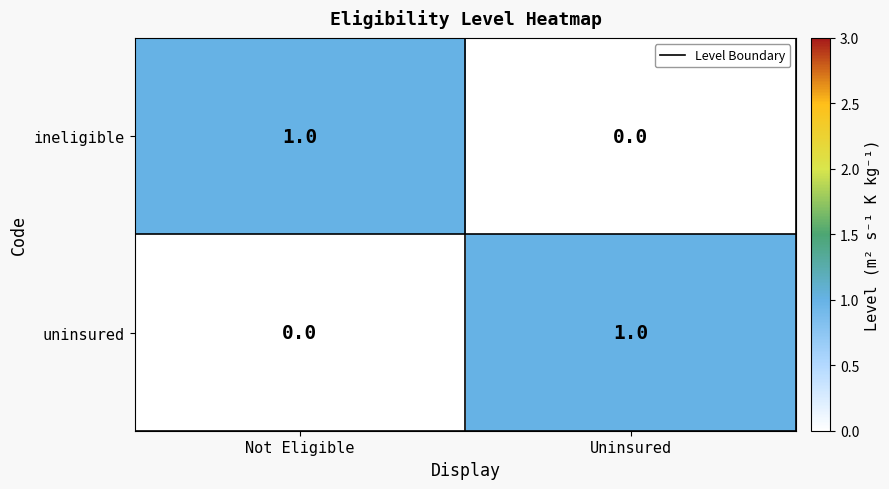

The uninsured series shows 1 at Uninsured. True or false?

True